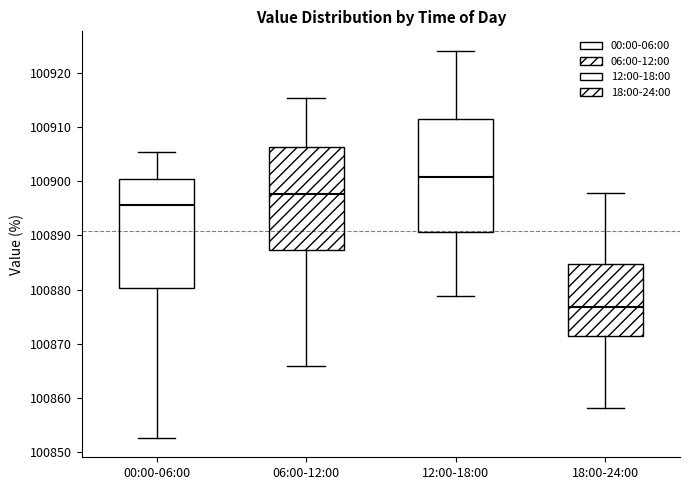

Which box has the highest median line?

12:00-18:00